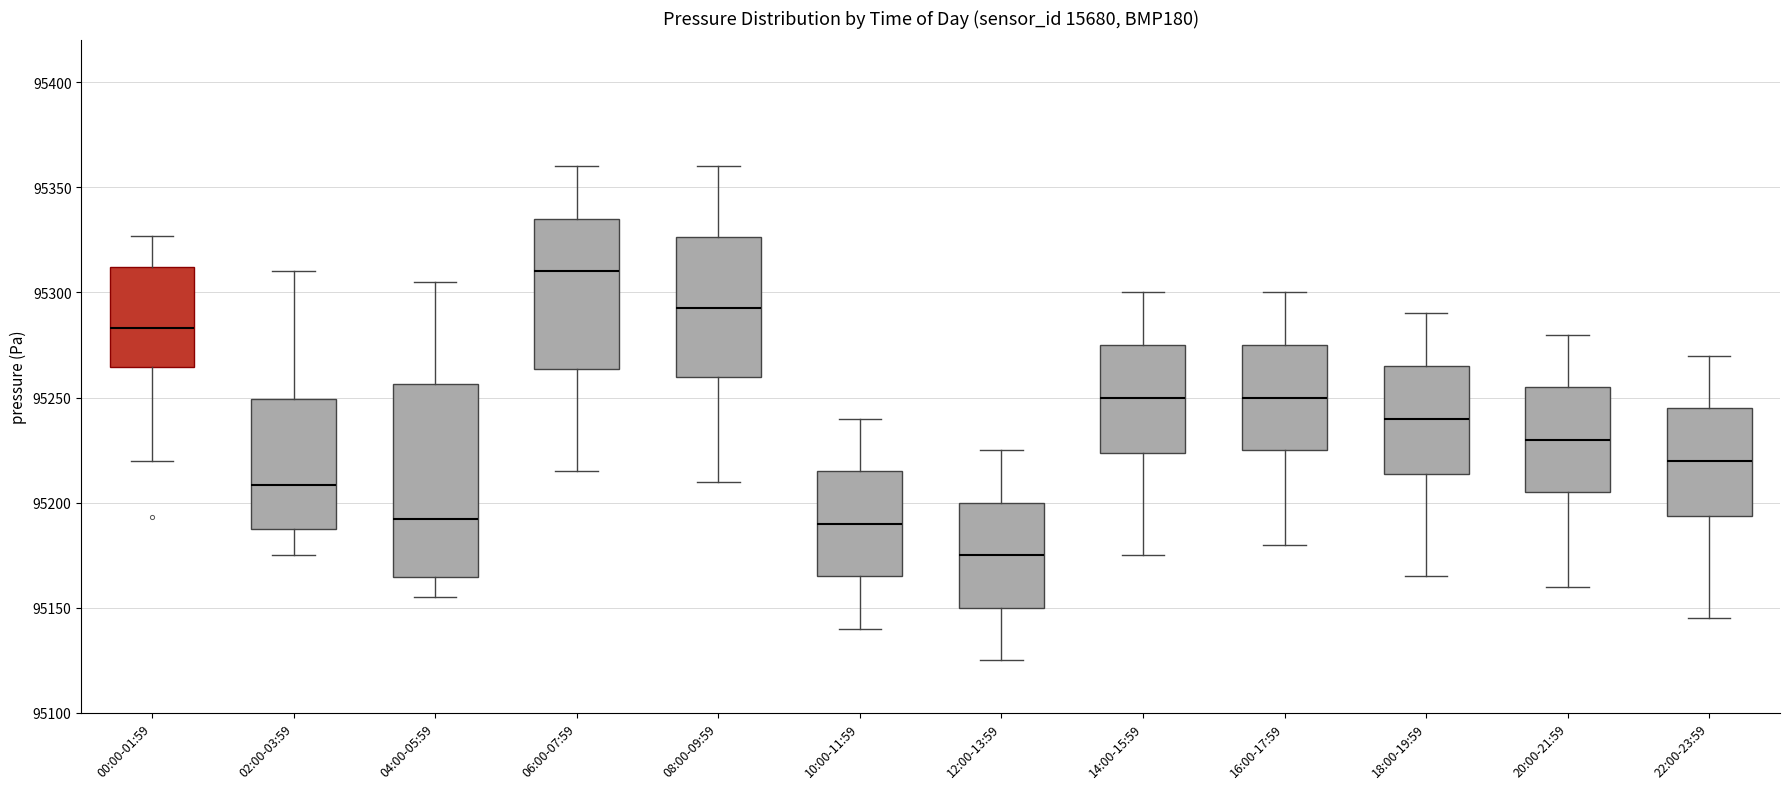

Which box is the tallest, from its lower edge to its upper edge?

04:00-05:59